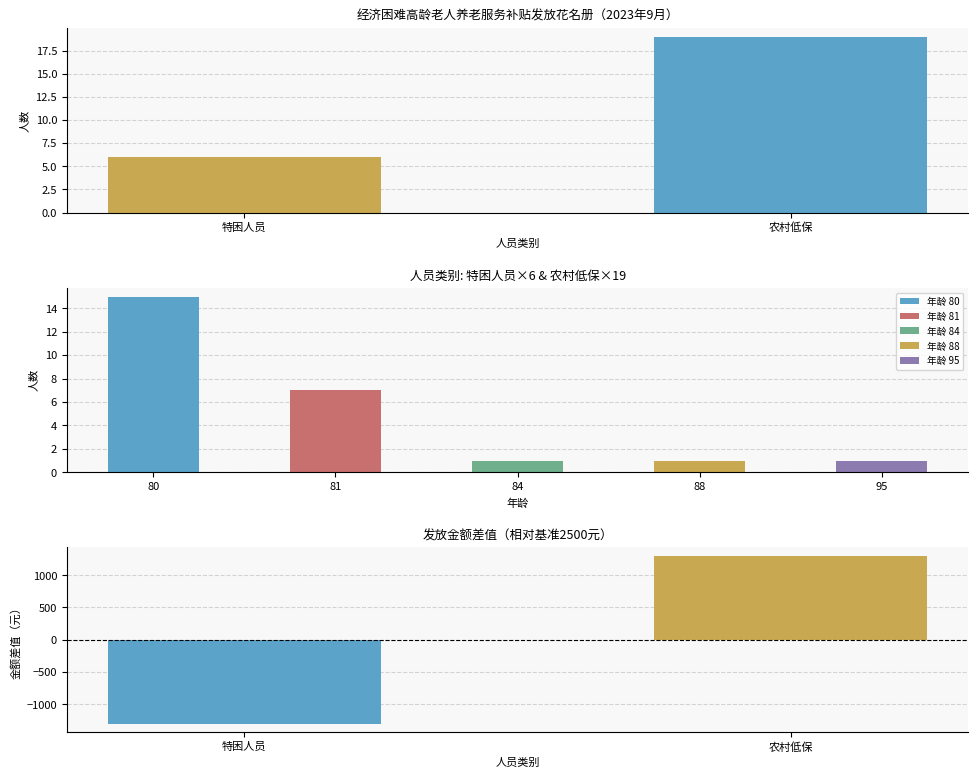

What is the smallest value displayed?

6